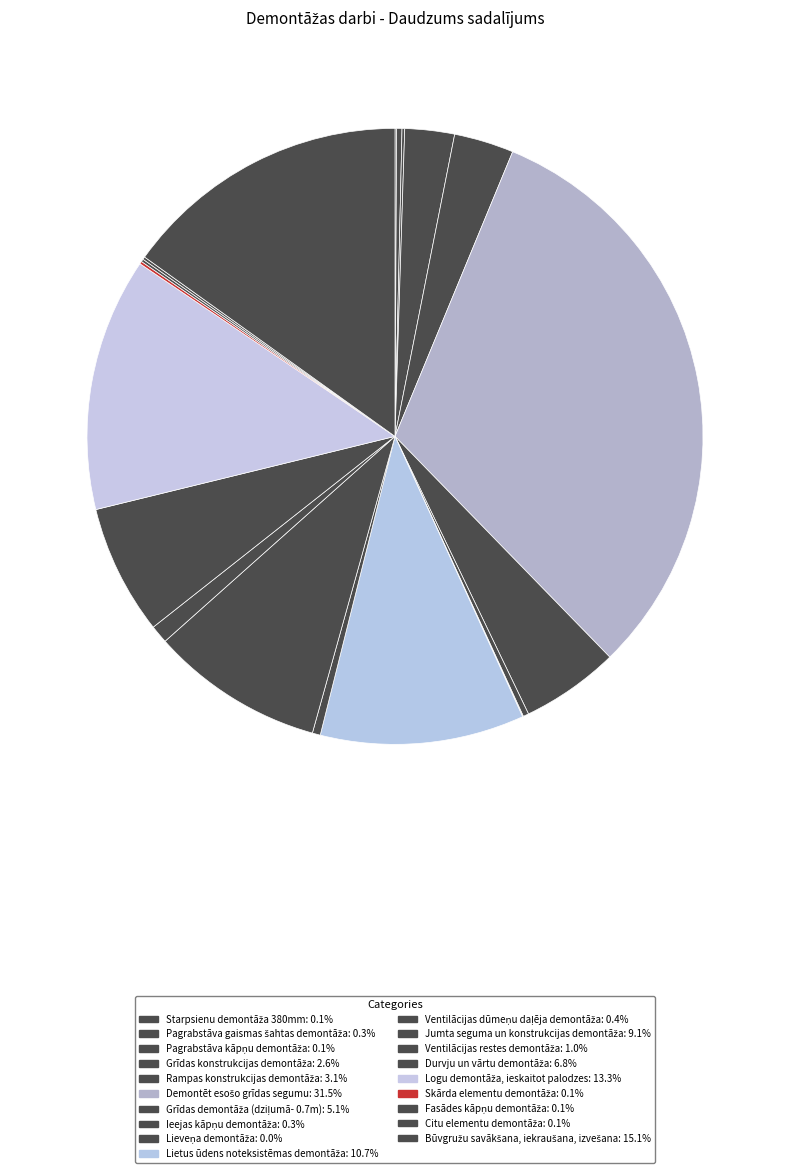

Rank the categories by value from lowest to highest.

Lieveņa demontāža, Starpsienu demontāža 380mm, Pagrabstāva kāpņu demontāža, Skārda elementu demontāža, Fasādes kāpņu demontāža, Citu elementu demontāža, Pagrabstāva gaismas šahtas demontāža, Ieejas kāpņu demontāža, Ventilācijas dūmeņu daļēja demontāža, Ventilācijas restes demontāža, Grīdas konstrukcijas demontāža, Rampas konstrukcijas demontāža, Grīdas demontāža (dziļumā- 0.7m), Durvju un vārtu demontāža, Jumta seguma un konstrukcijas demontāža, Lietus ūdens noteksistēmas demontāža, Logu demontāža, ieskaitot palodzes, Būvgružu savākšana, iekraušana, izvešana, Demontēt esošo grīdas segumu